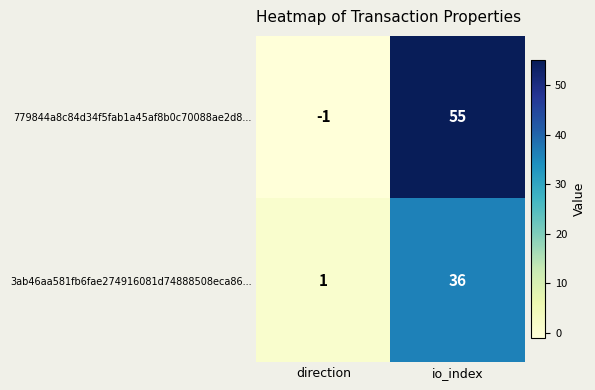

How many values in 779844a8c84d34f5fab1a45af8b0c70088ae2d8... are below zero?

1